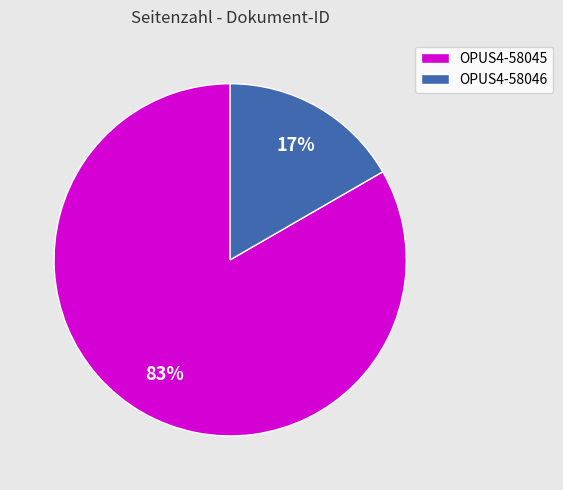

To the nearest percent, what portion does OPUS4-58046 represent?

17%